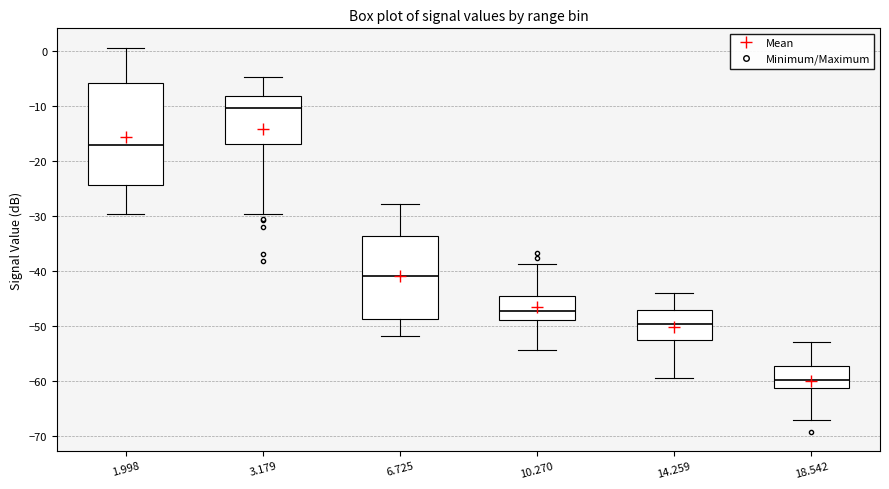

Which box's median line is the highest?

3.179